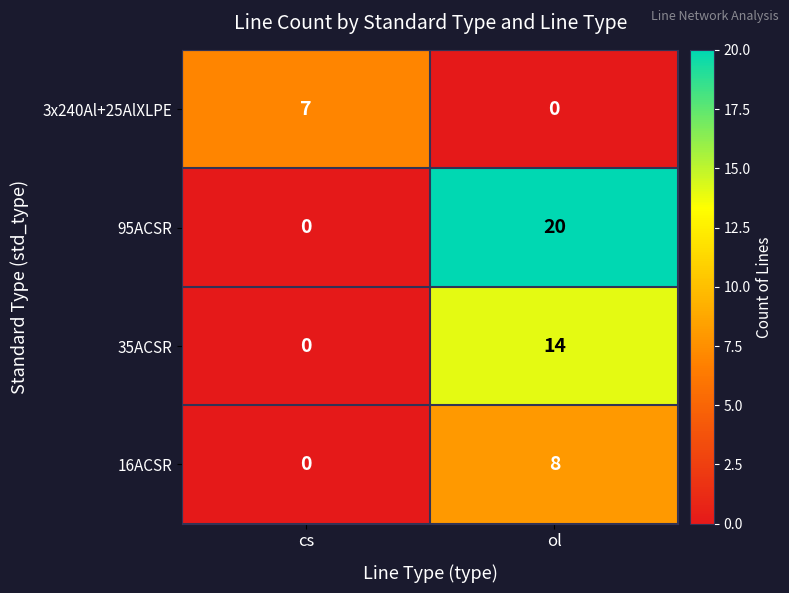

Rank the series at ol from lowest to highest value.

3x240Al+25AlXLPE, 16ACSR, 35ACSR, 95ACSR